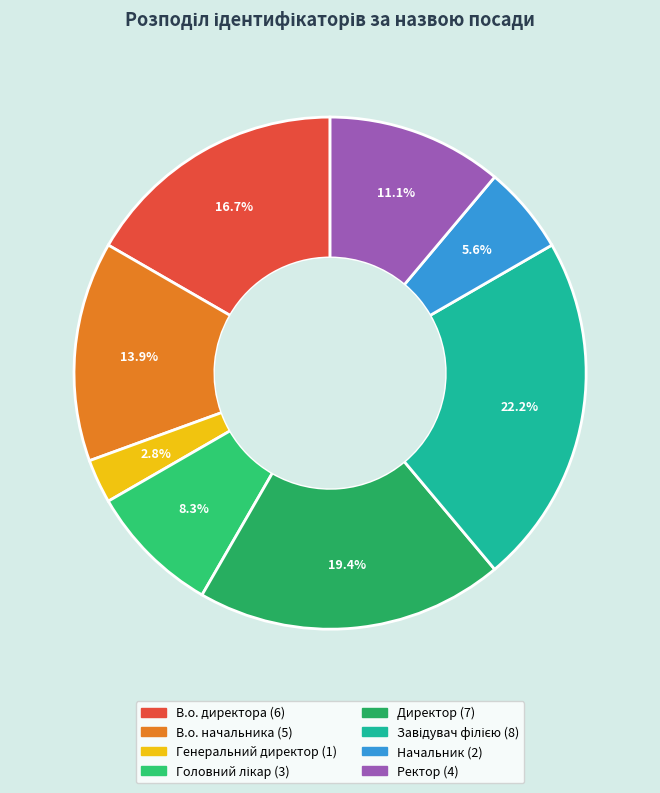

How many slices are in this pie chart?

8